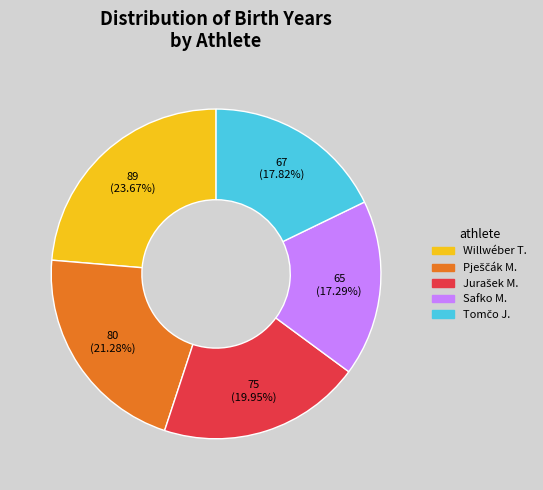

Is there a majority slice in this chart?

No